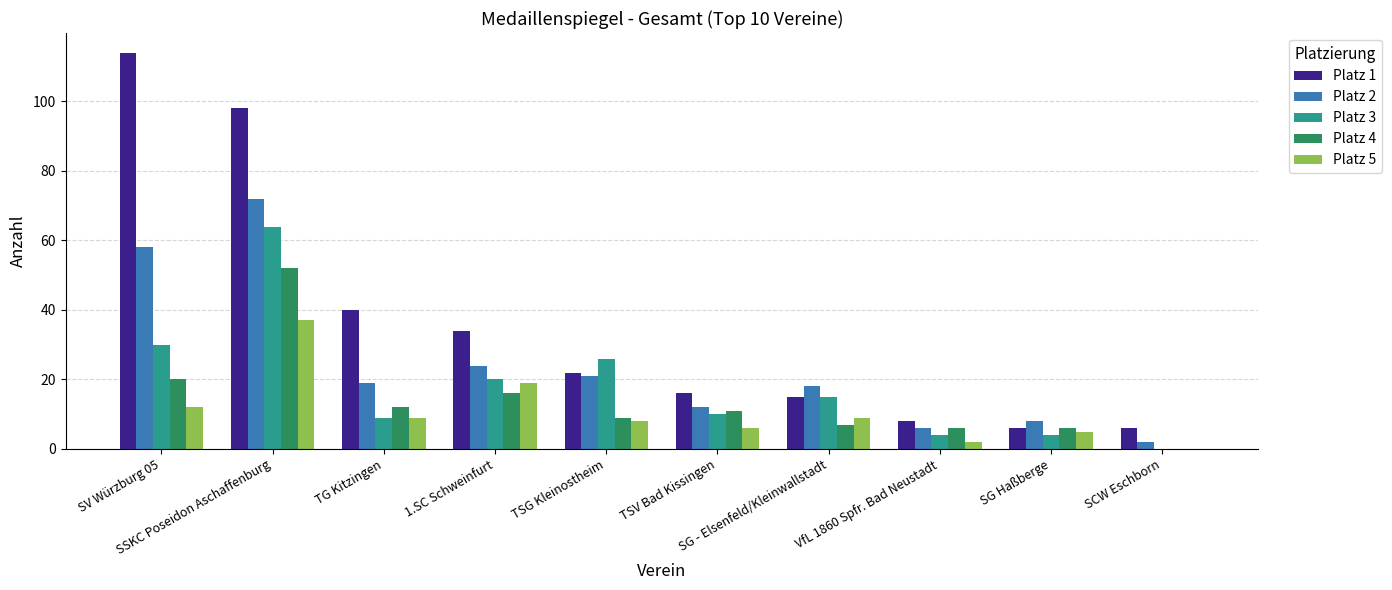

At which category is the sum across all series the highest?

SSKC Poseidon Aschaffenburg